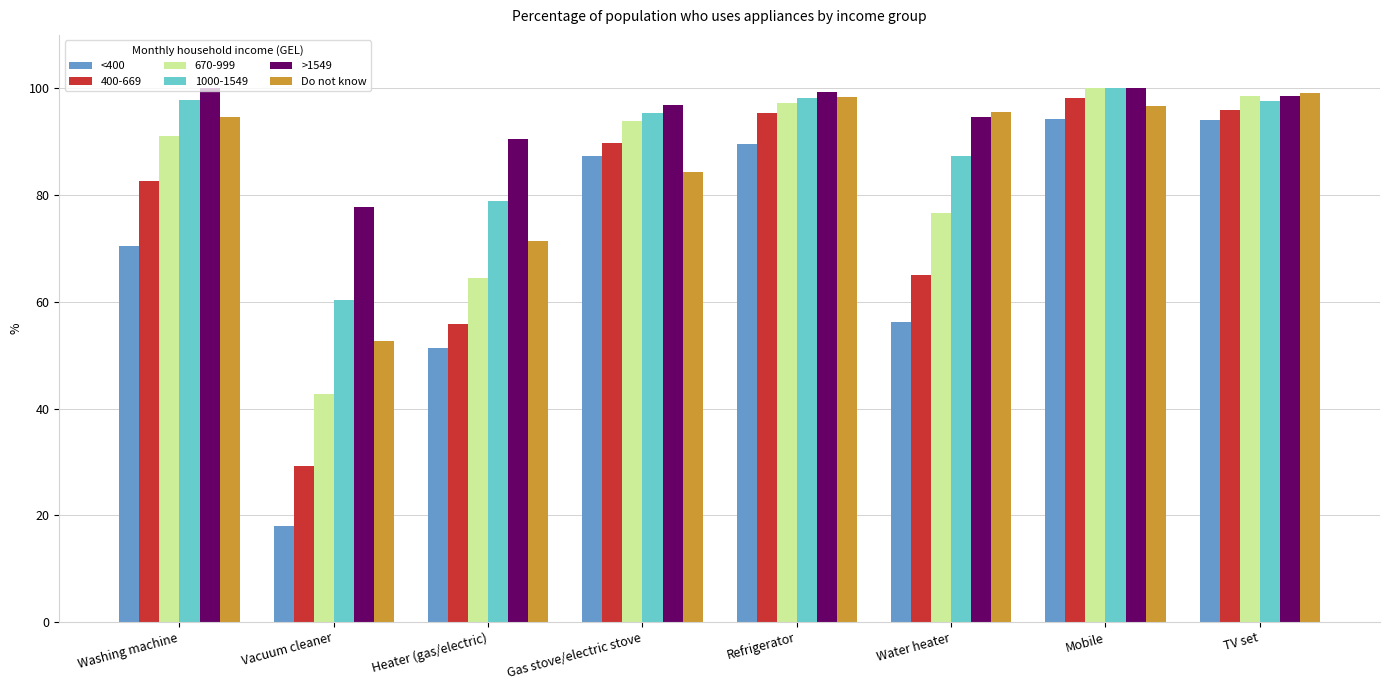

What is the label of the 3rd bar from the right?

Water heater